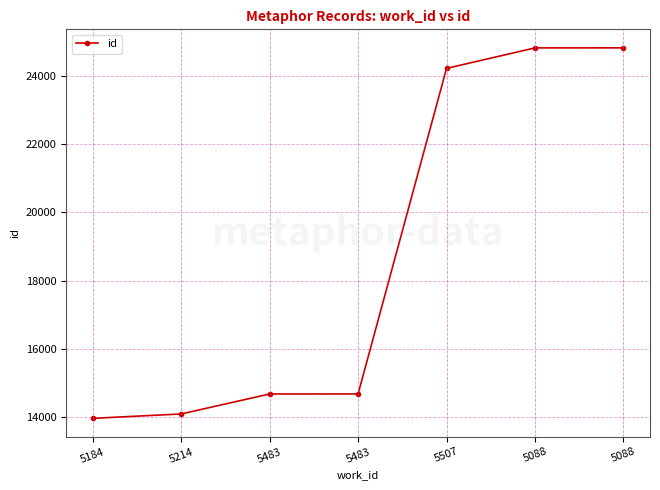

How many lines are shown in the chart?

1